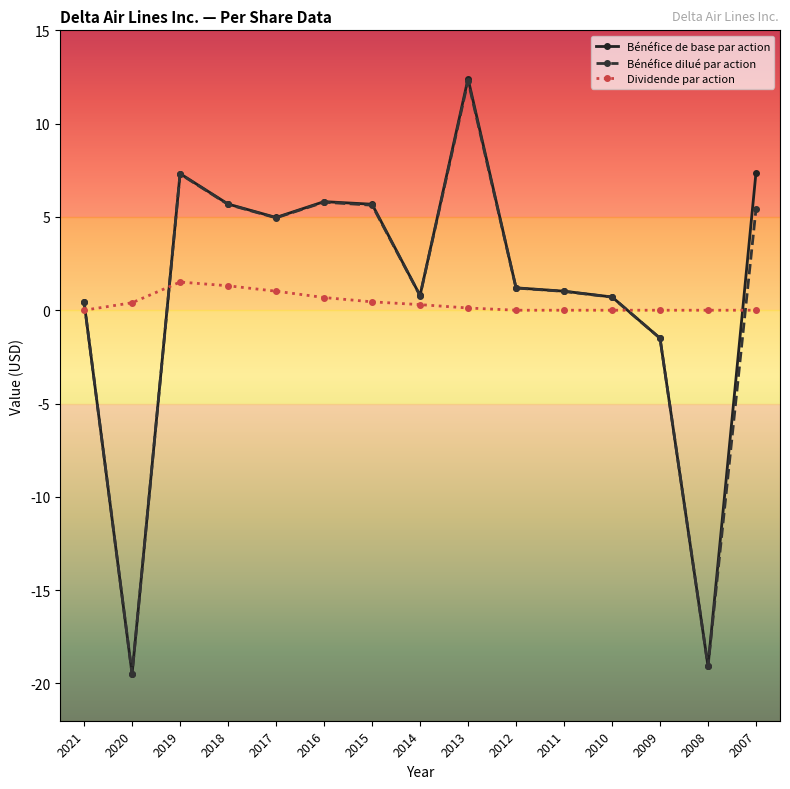

What is the difference between the second highest and minimum values in the Dividende par action series?

1.3